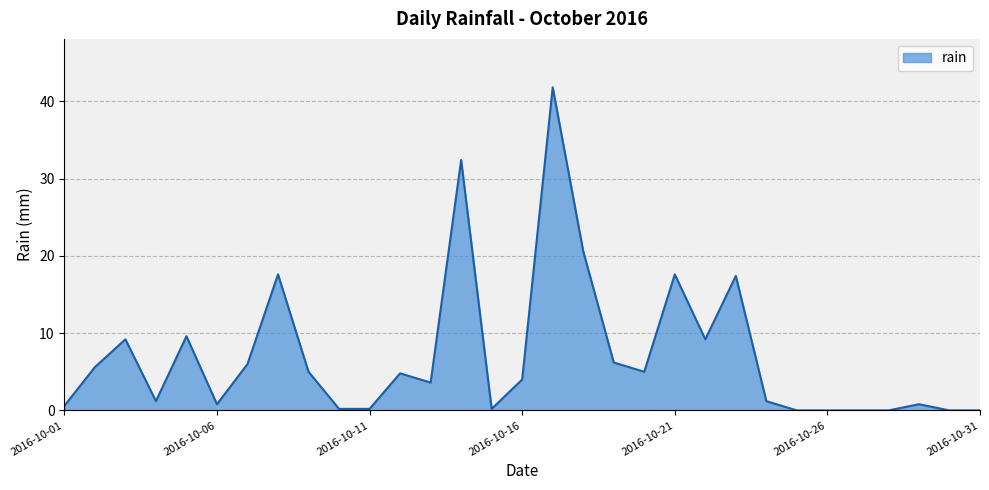

What is the difference between the maximum and minimum values?

41.8